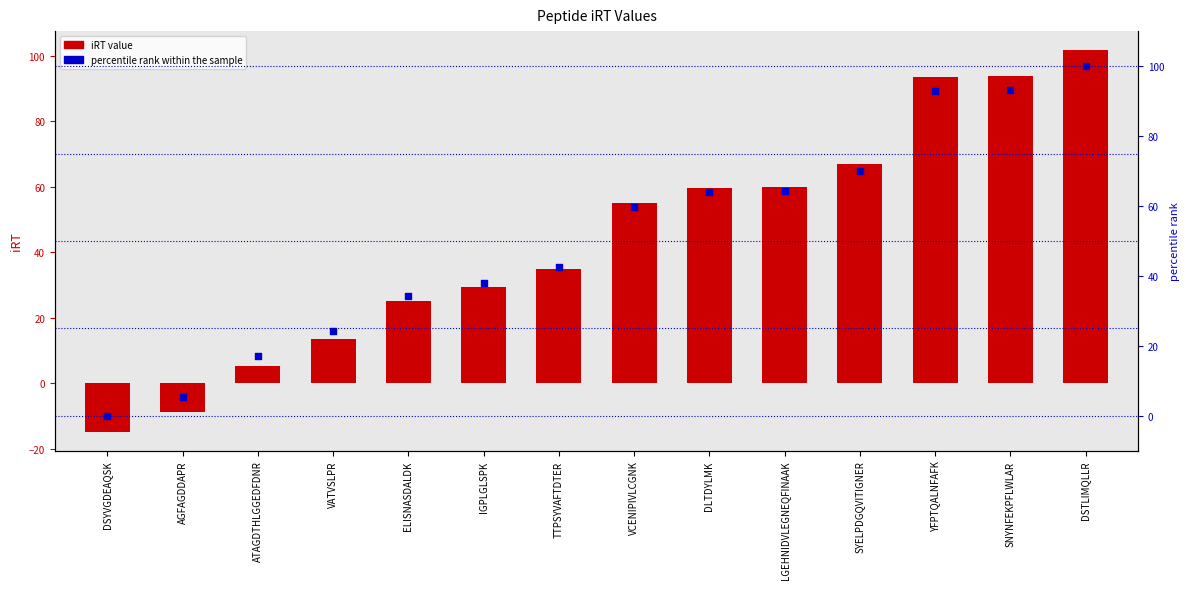

At which category is the sum across all series the highest?

DSTLIMQLLR